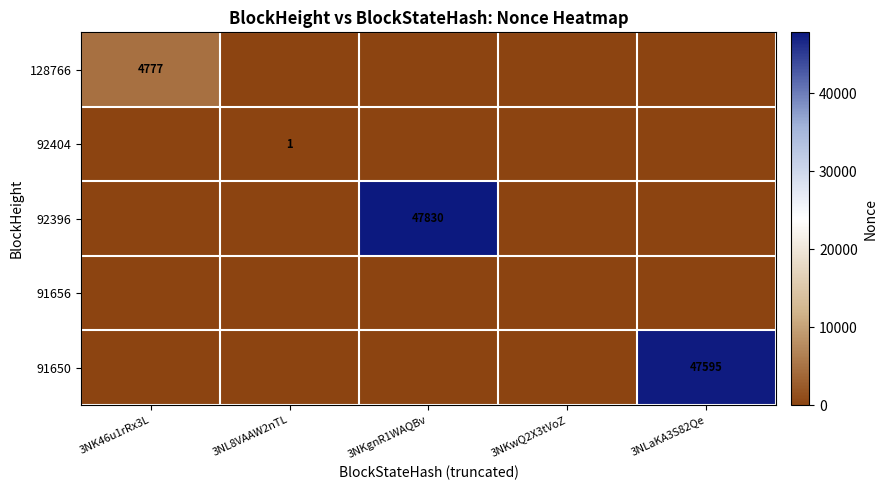

The value of 91650 at 3NLaKA3S82Qe is 47595. True or false?

True